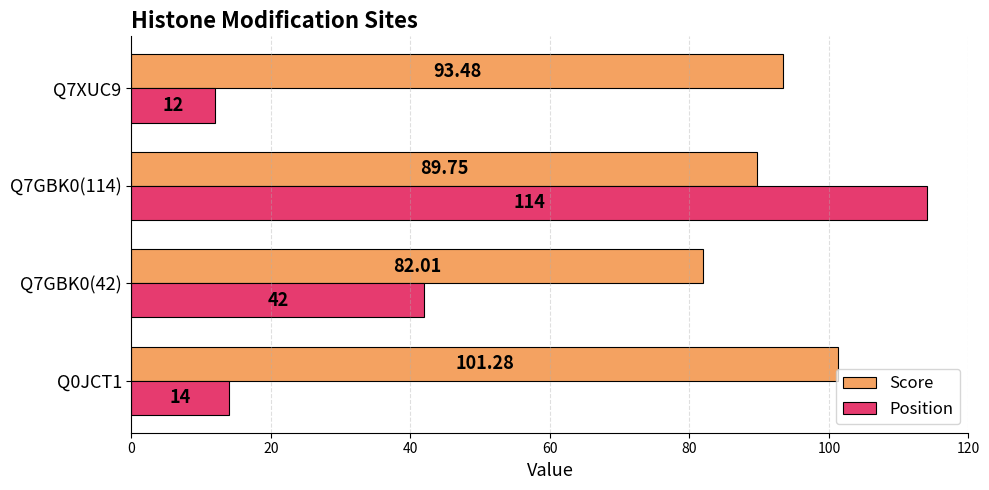

Which series has the widest spread of values?

Position